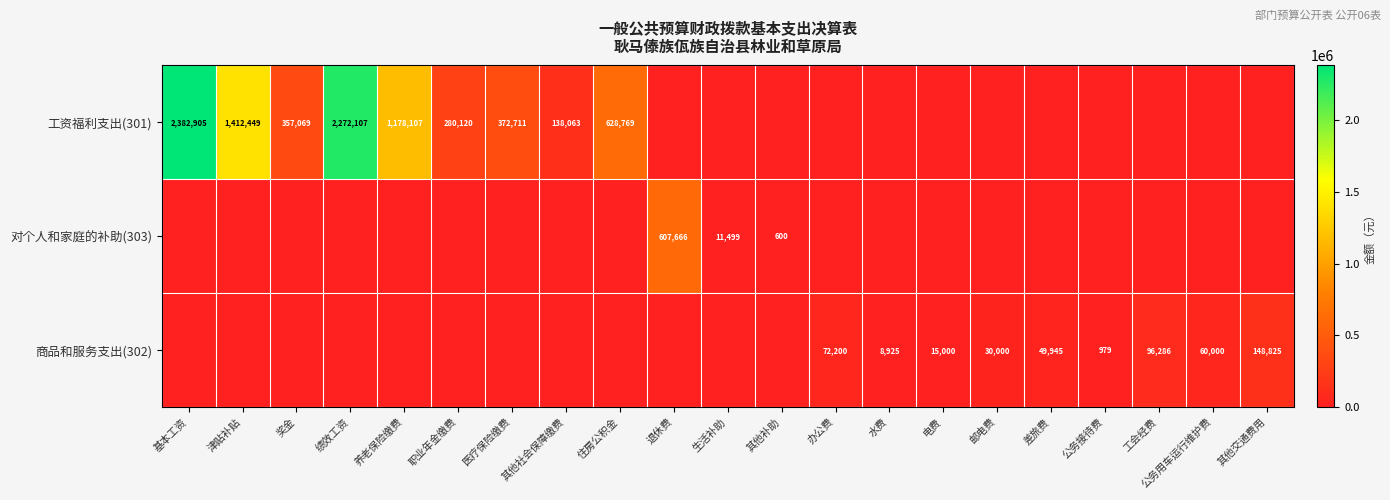

The value of 工资福利支出(301) at 医疗保险缴费 is 201784. True or false?

False